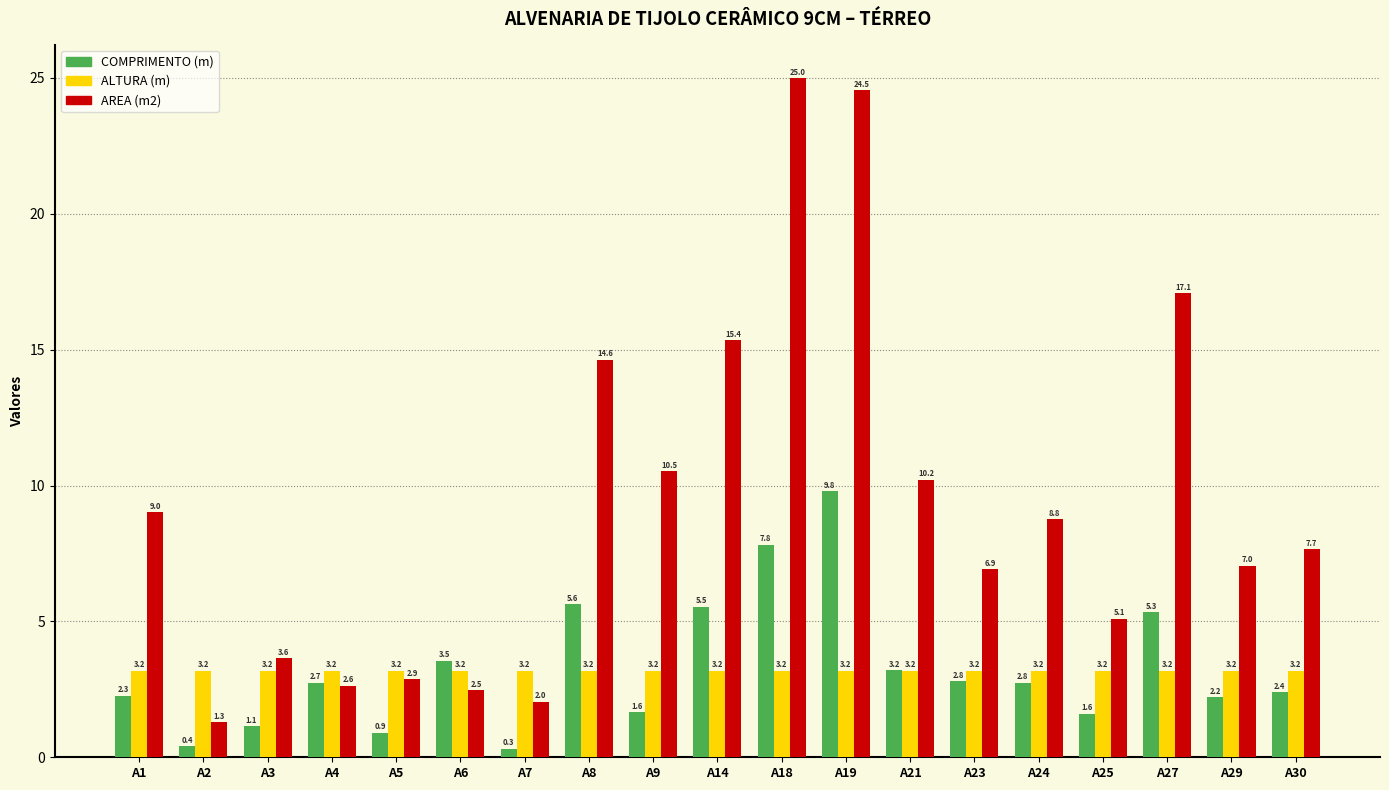

Where is AREA (m2) nearest to the value 13?

A8